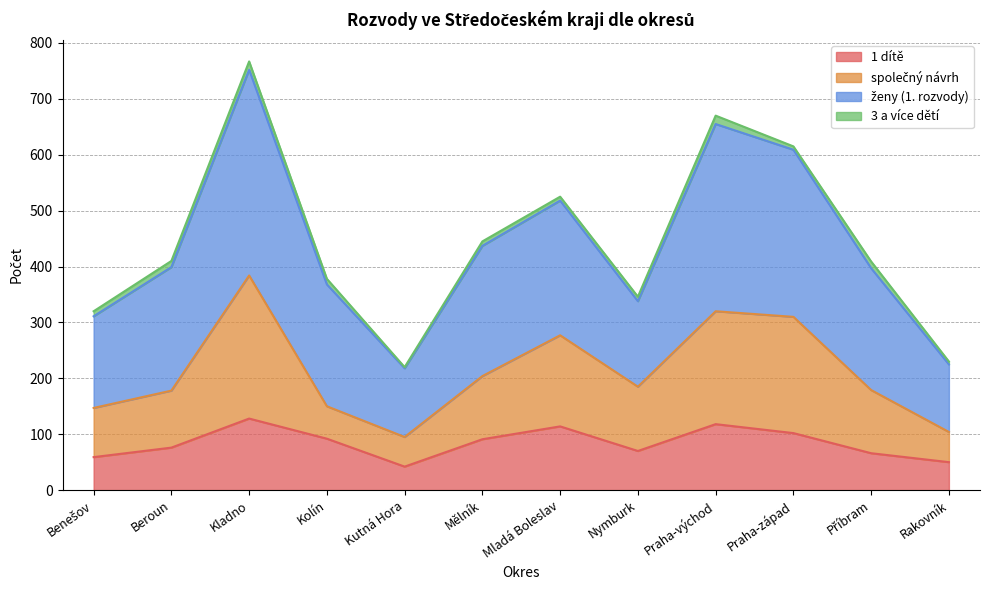

Between Beroun and Příbram, which series saw the biggest shift?

1 dítě